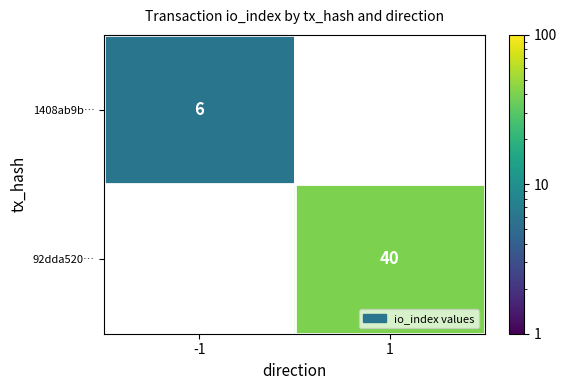

True or false: 92dda520… has a value of 40 at 1.

True